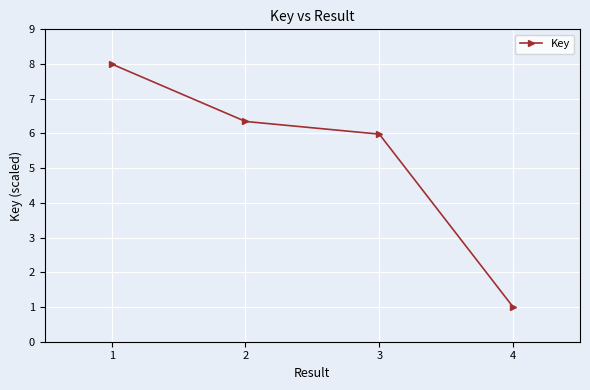

Which label corresponds to the smallest value in the chart?

4